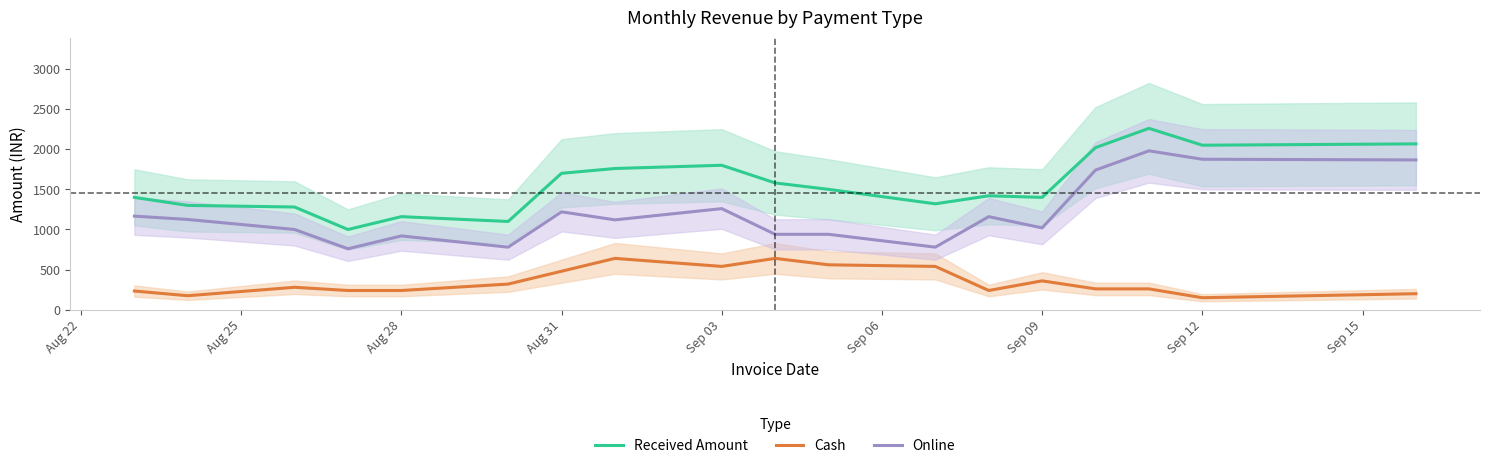

What is the sum of all Cash values?

6358.3